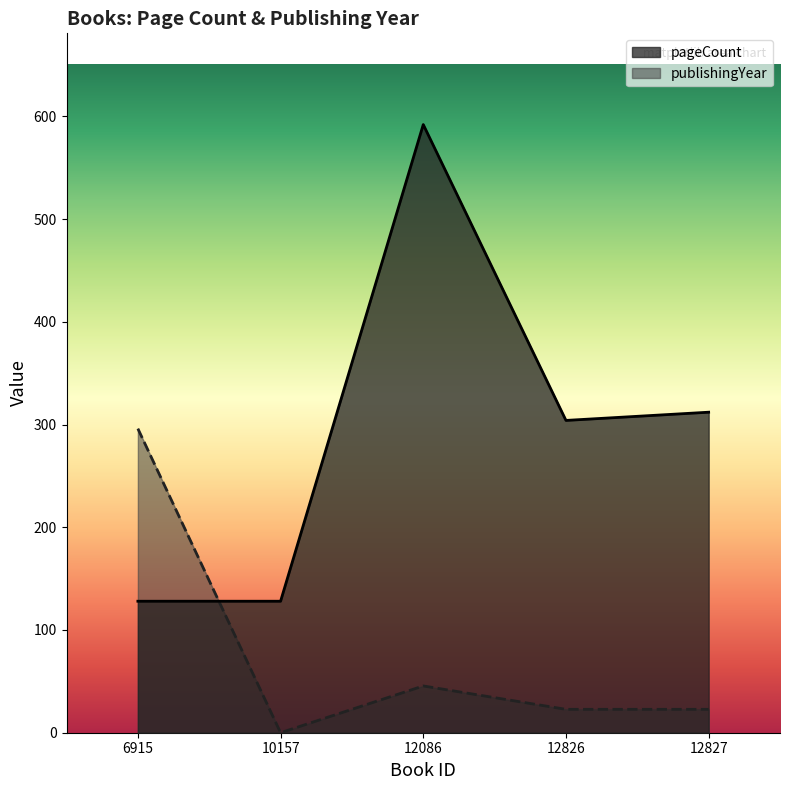

How many values in the publishingYear series exceed 22?

4